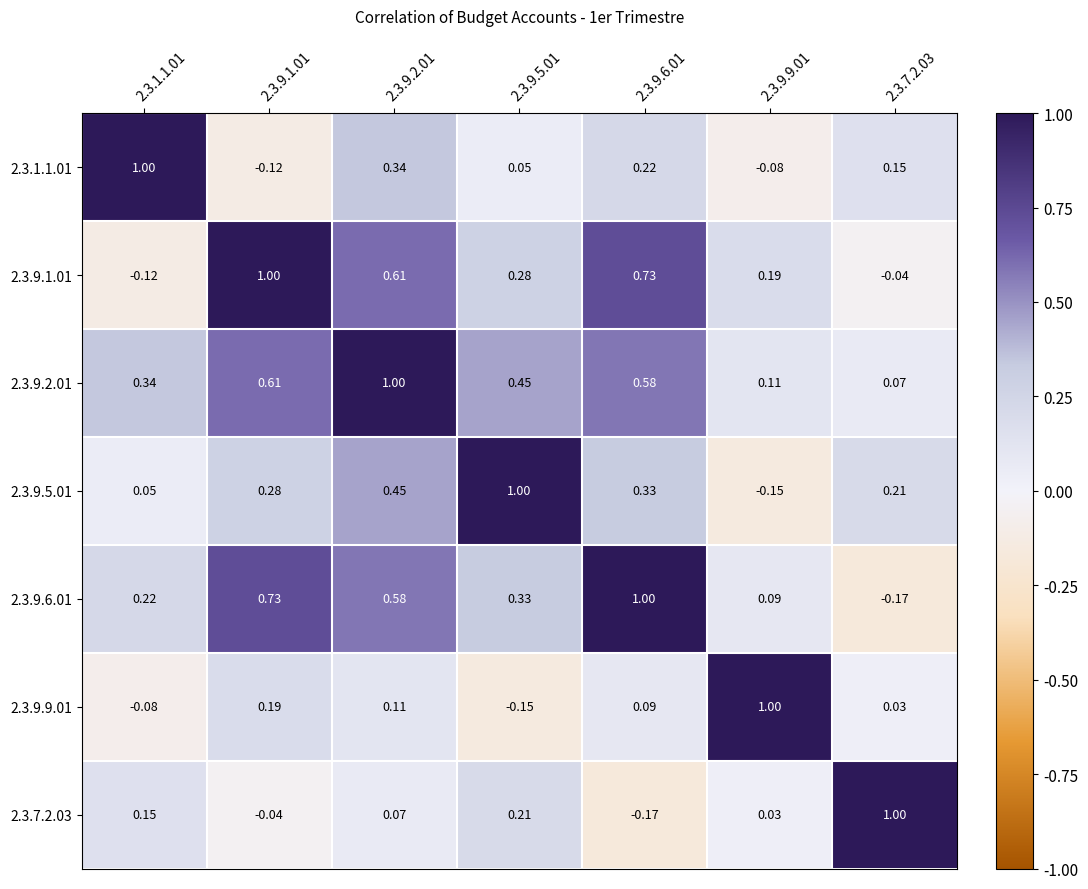

Is the value of 2.3.7.2.03 at 2.3.9.1.01 greater than the value of 2.3.9.2.01 at 2.3.9.5.01?

No